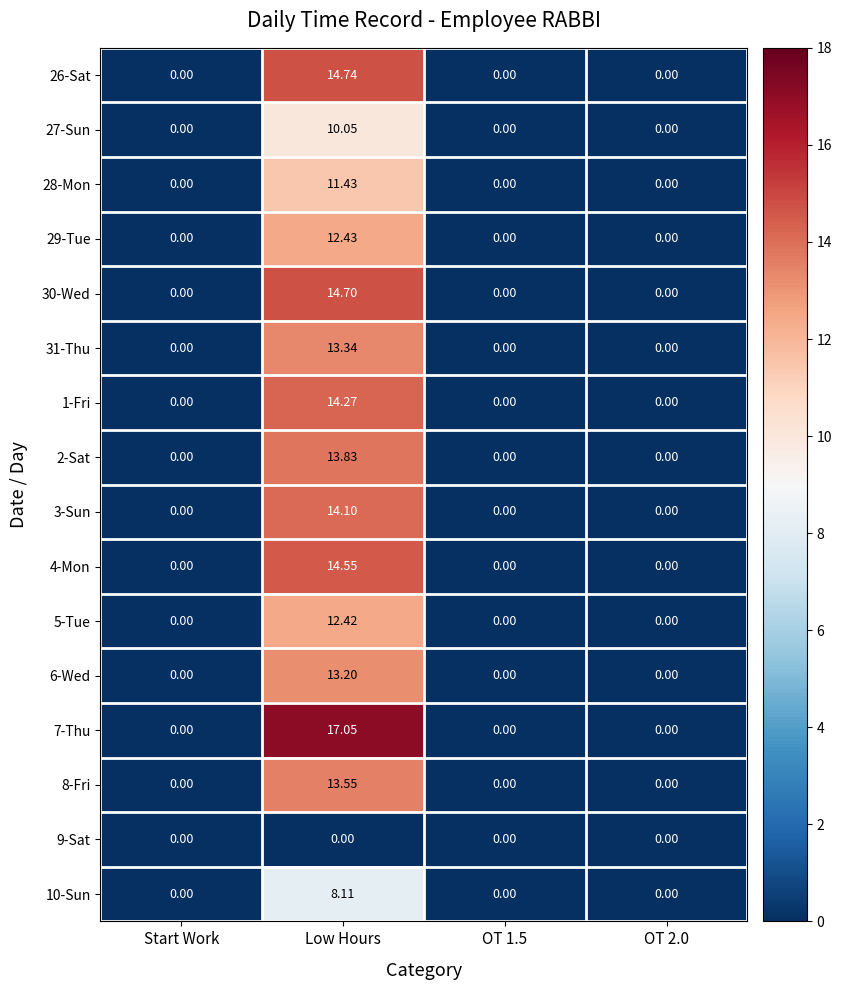

Which category has the highest value in the 31-Thu series?

Low Hours